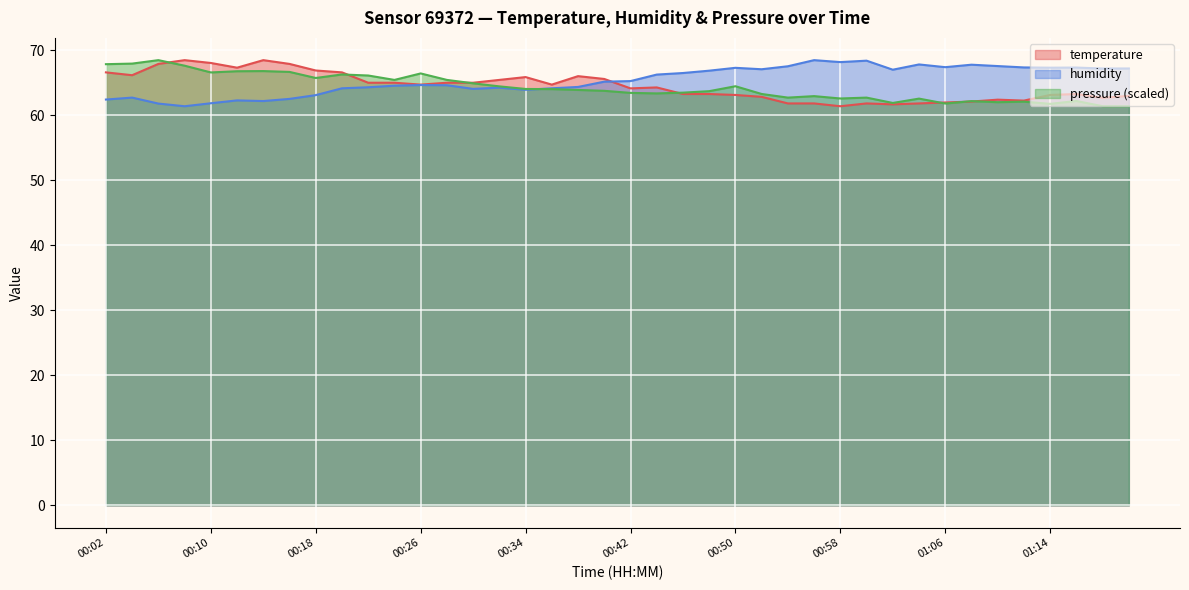

Which category has the highest value across all series?

00:08